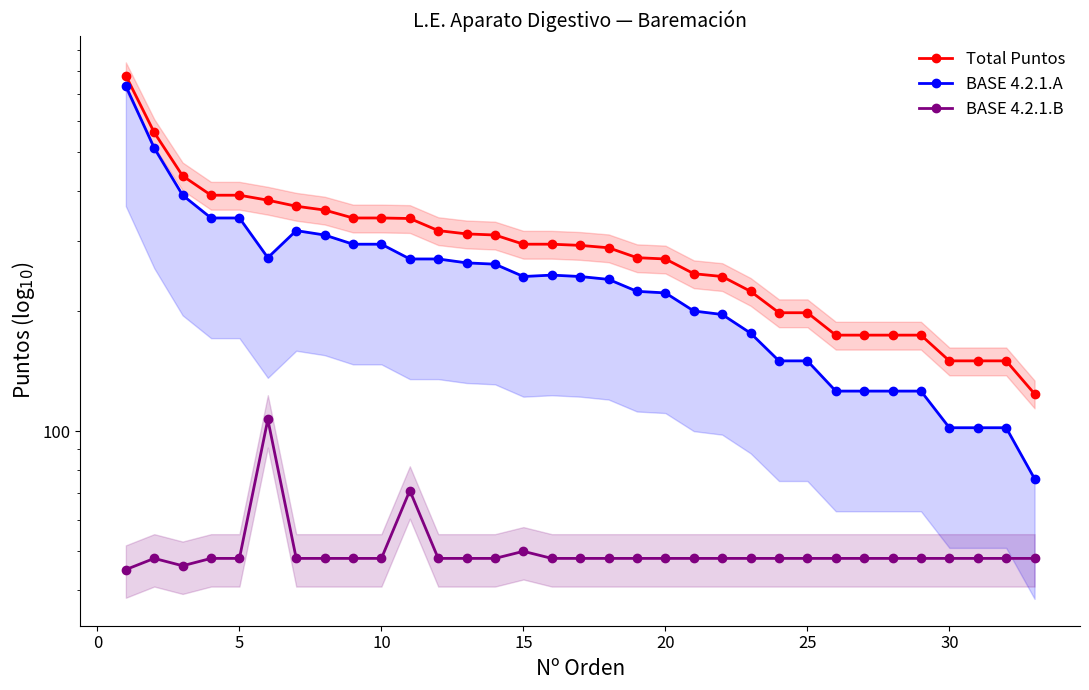

True or false: BASE 4.2.1.B and Total Puntos intersect in this chart.

False